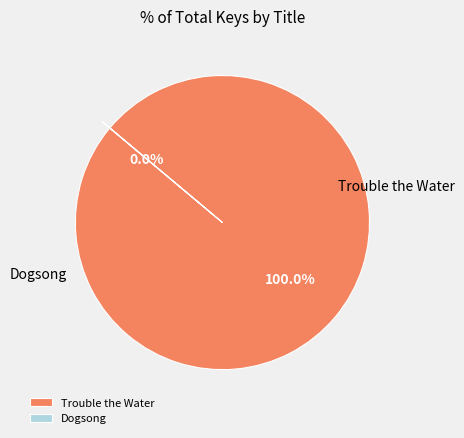

Which slice represents more than half of the pie?

Trouble the Water